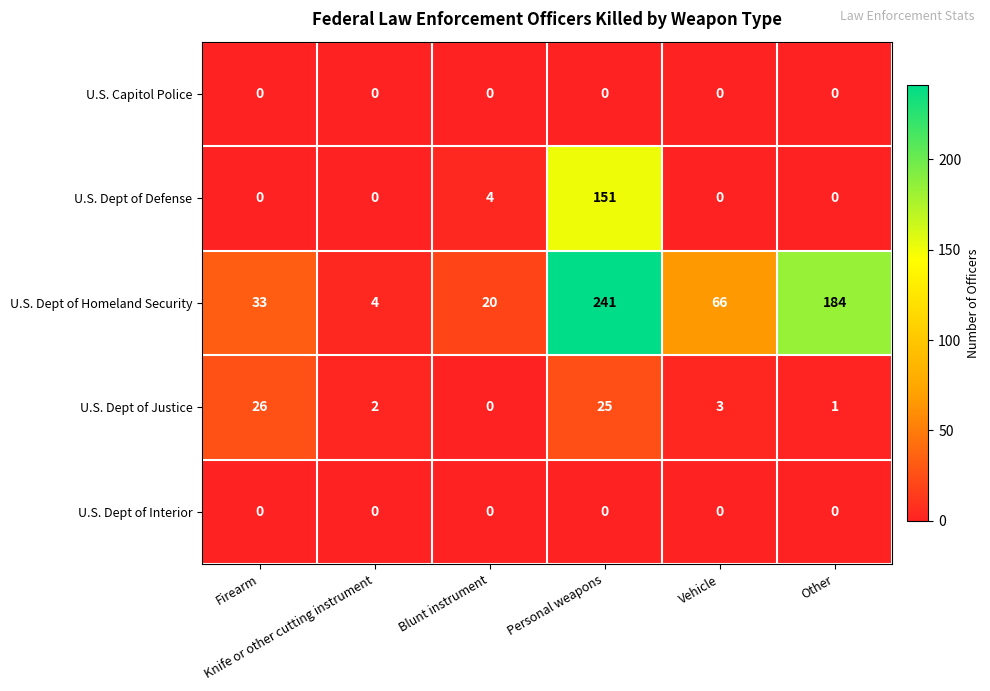

What is the difference between the maximum and minimum values in the U.S. Dept of Homeland Security series?

237